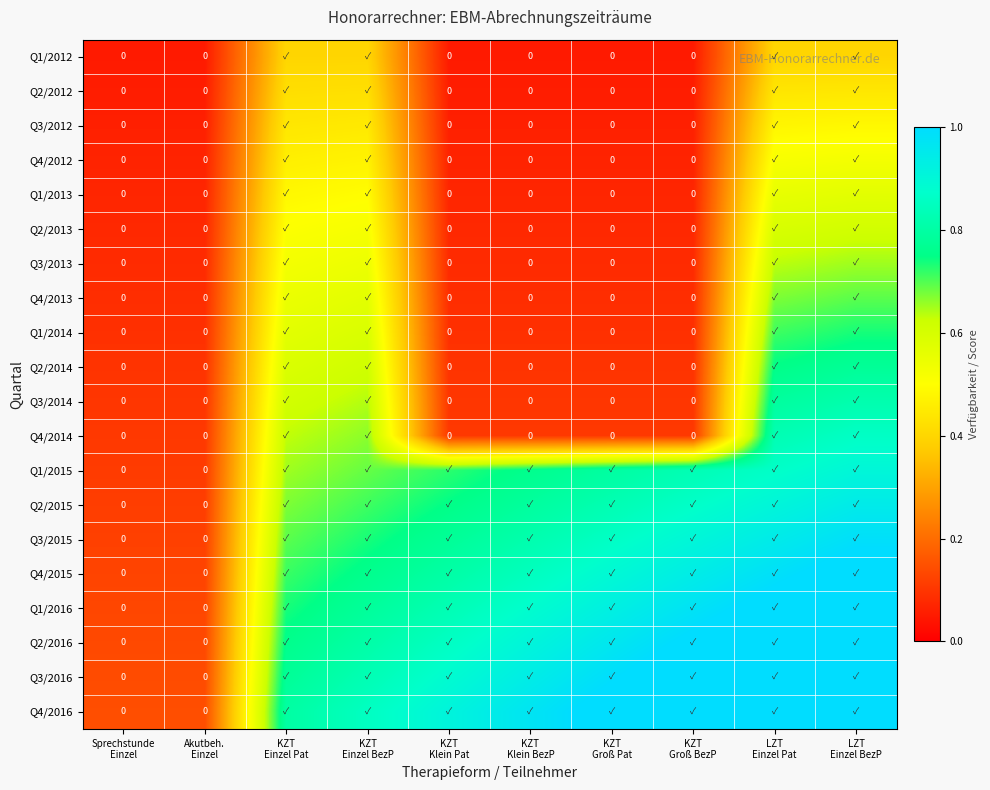

What is the total value across all series at KZT
Groß BezP?

8.6